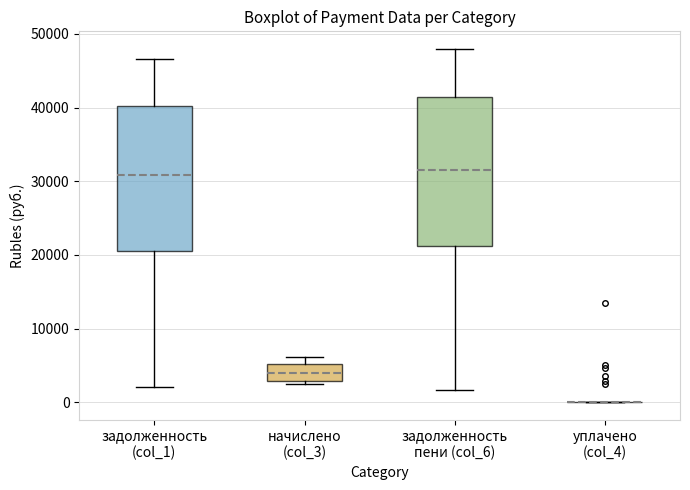

Reading left to right, transcribe this box plot: for each box, give where its median line is, the range the box spans, and where its two whiskers end, as read against the y-axis. The values are not printed on the chart, so give them approximately, as read against the axis.

задолженность (col_1): median 31000, box 21000 to 40000, whiskers 2000 to 47000
начислено (col_3): median 4000, box 3000 to 5000, whiskers 2000 to 6000
задолженность пени (col_6): median 32000, box 21000 to 41000, whiskers 2000 to 48000
уплачено (col_4): box collapsed to a line at 0, whiskers 0 to 0